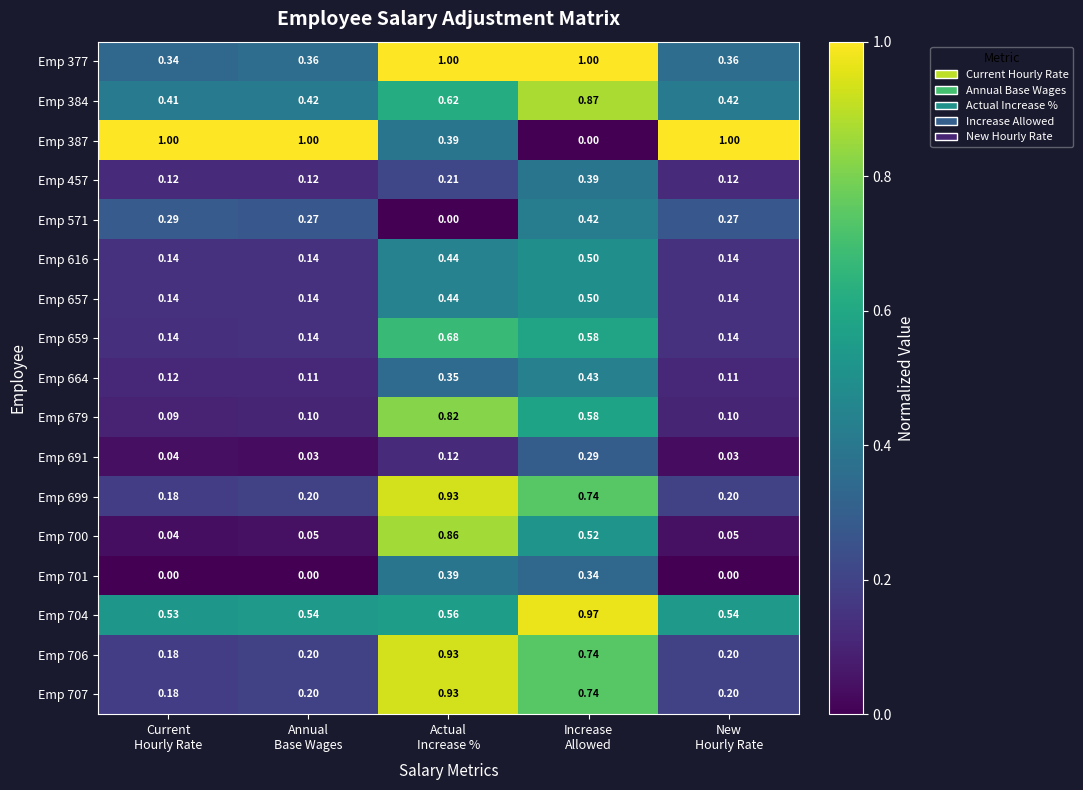

What is the total value across all series at New
Hourly Rate?

4.0